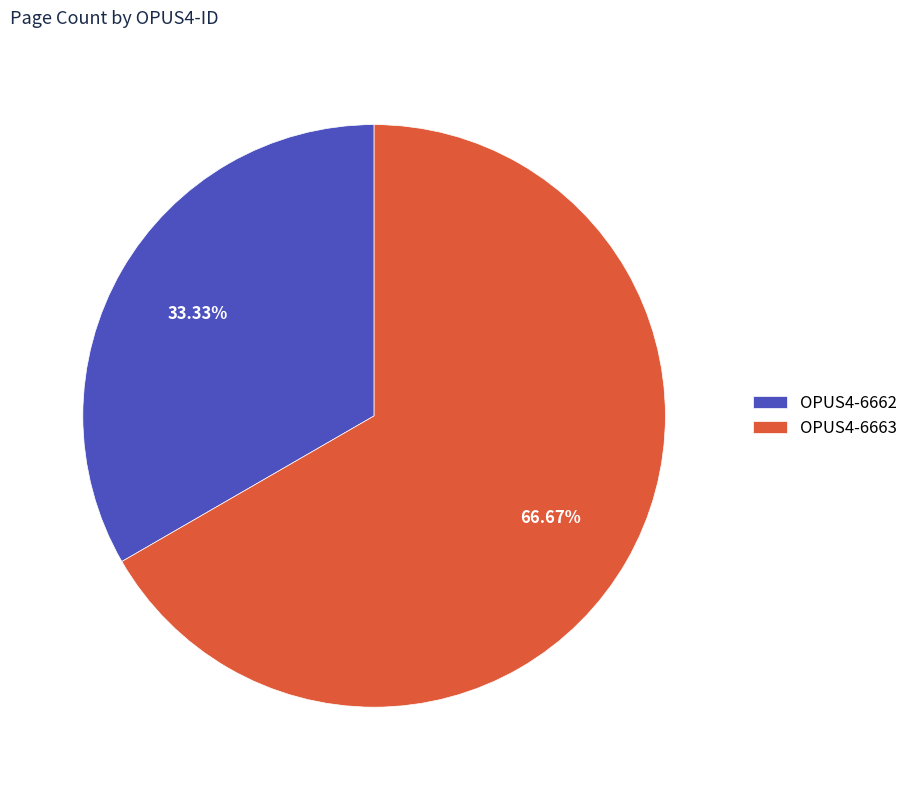

Is the sum of OPUS4-6663 and OPUS4-6662 greater than half?

Yes